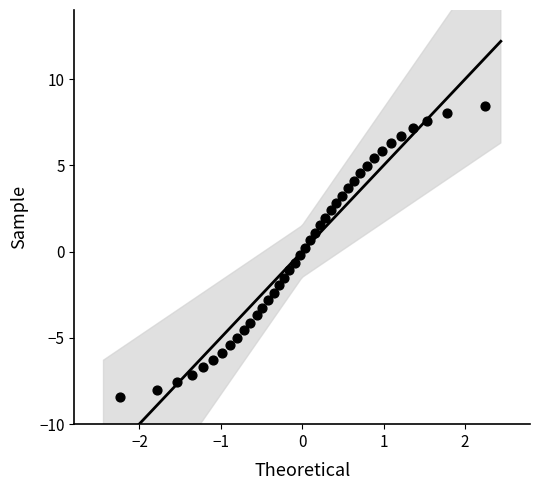

What is the range of Y values (max minus min)?

16.9